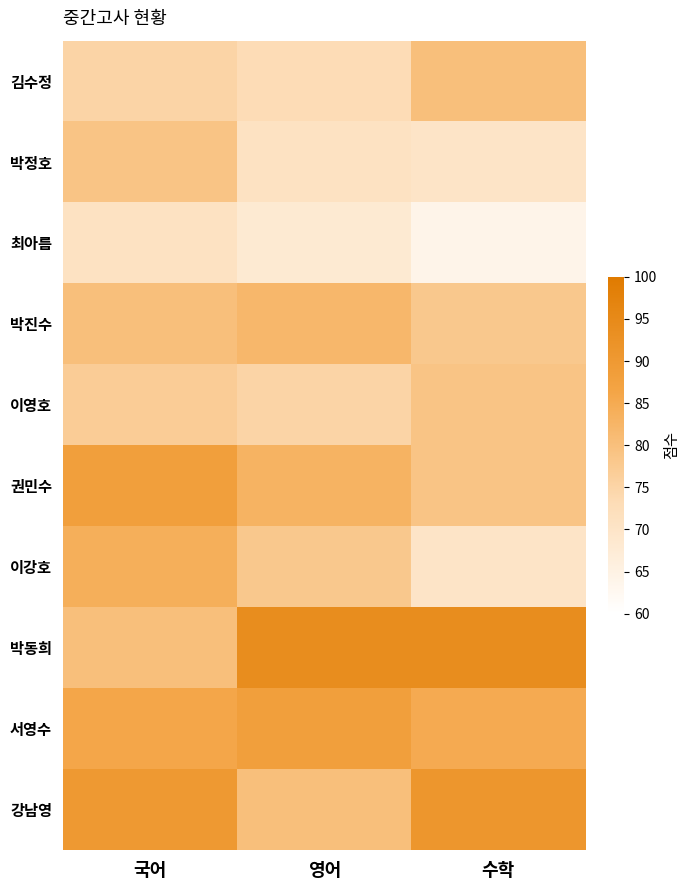

Which label corresponds to the smallest value in the chart?

수학